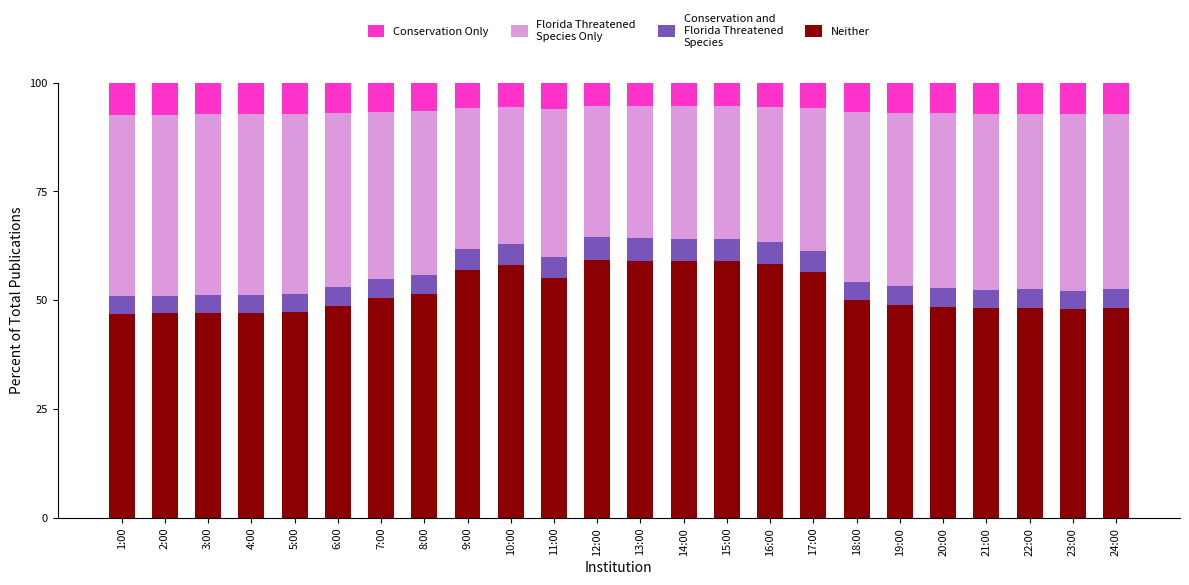

What is the total value across all series at 24:00?

100.0